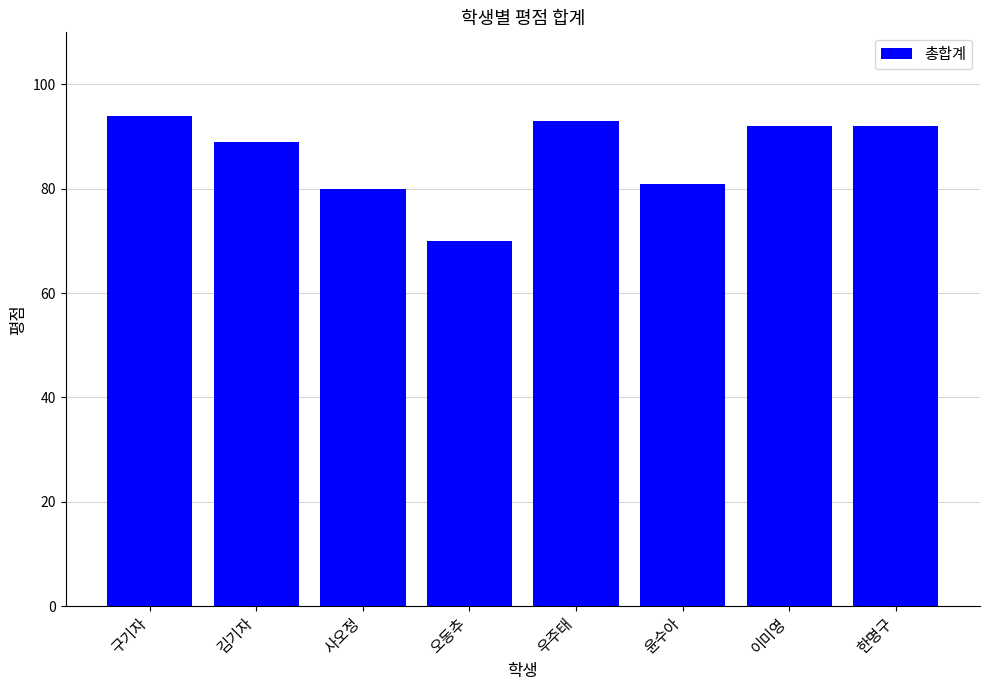

At which label is the value closest to 82?

윤수아